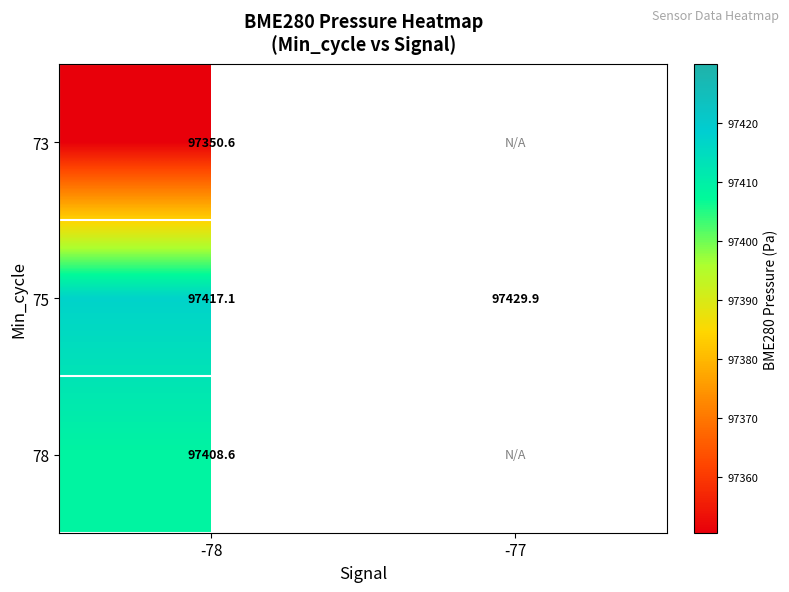

Is the value of 73 at -78 greater than the value of 75 at -78?

No